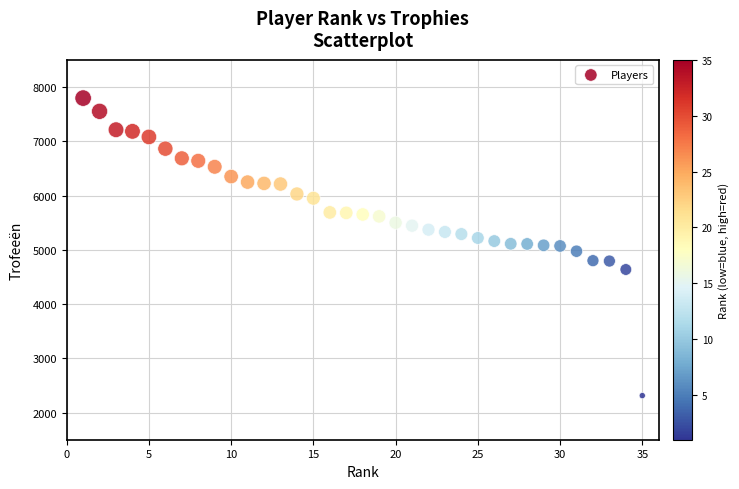

What is the range of X values (max minus min)?

34